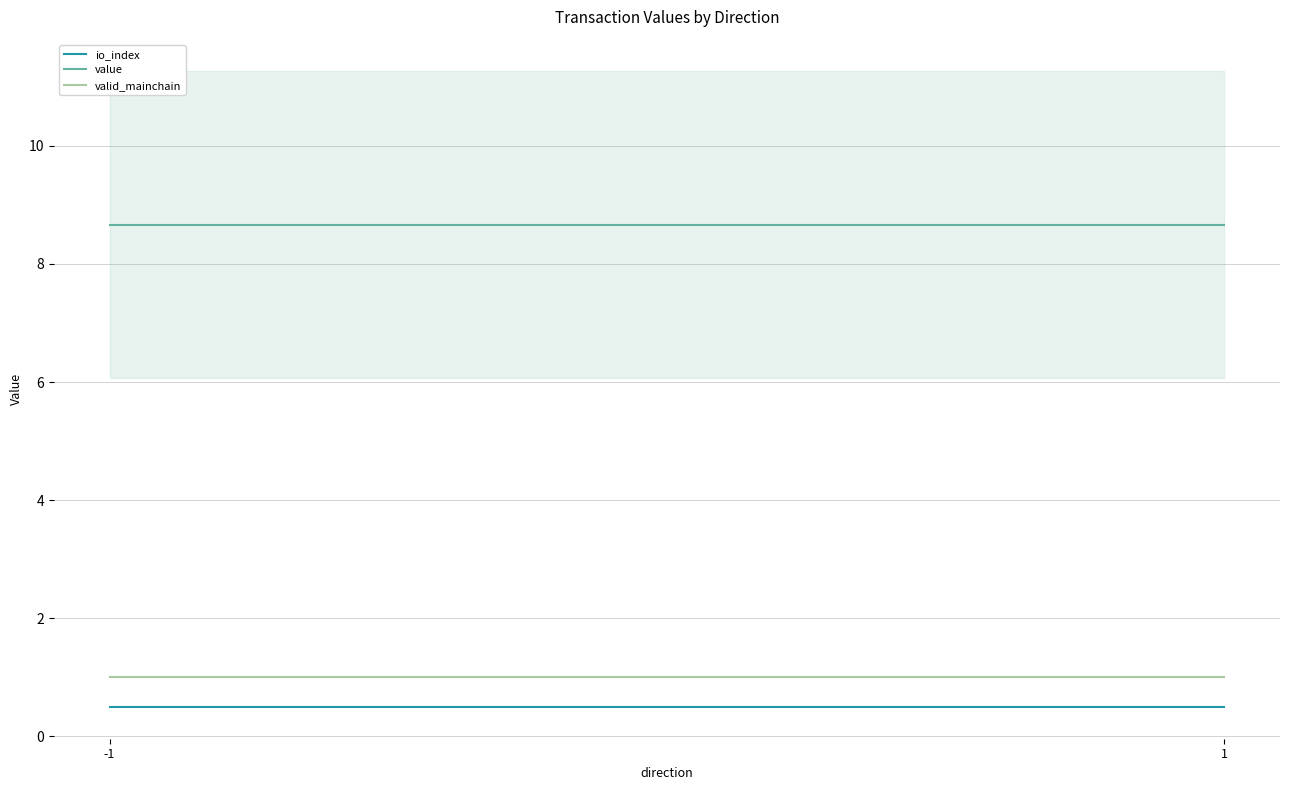

Is it true that valid_mainchain equals 0.3 at -1?

False